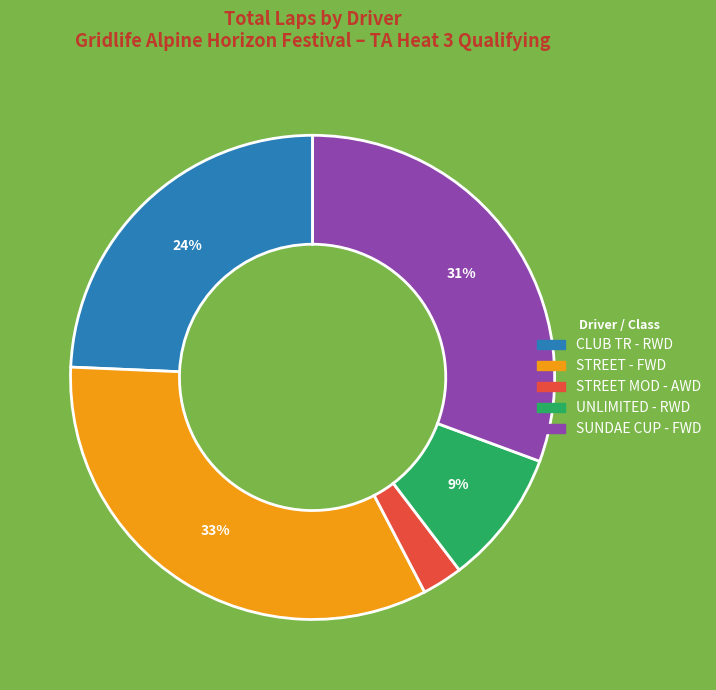

Count the number of slices in the pie.

5